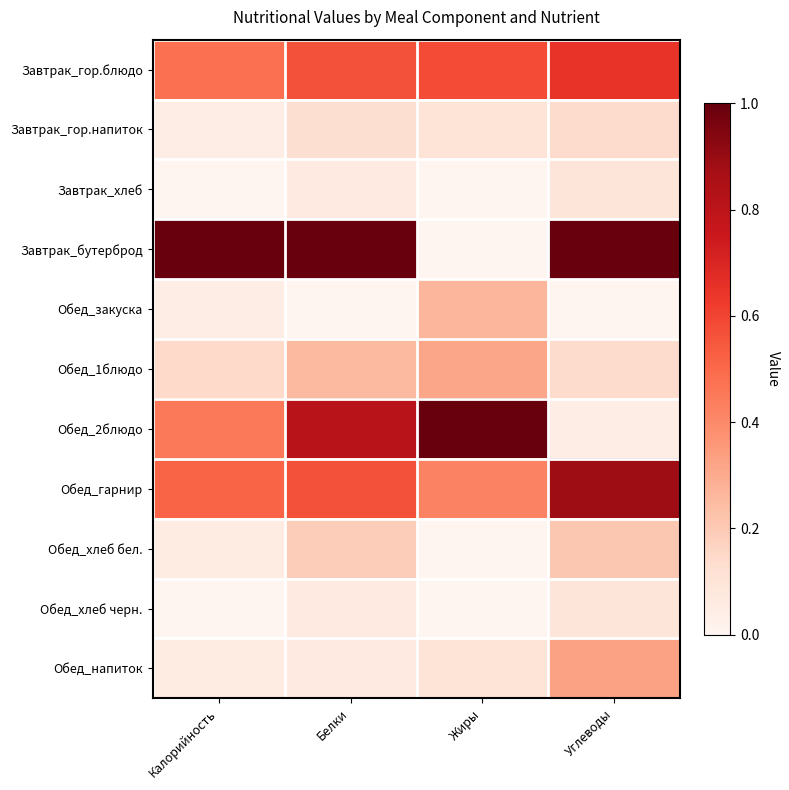

Which series has the largest range (max minus min)?

Завтрак_бутерброд